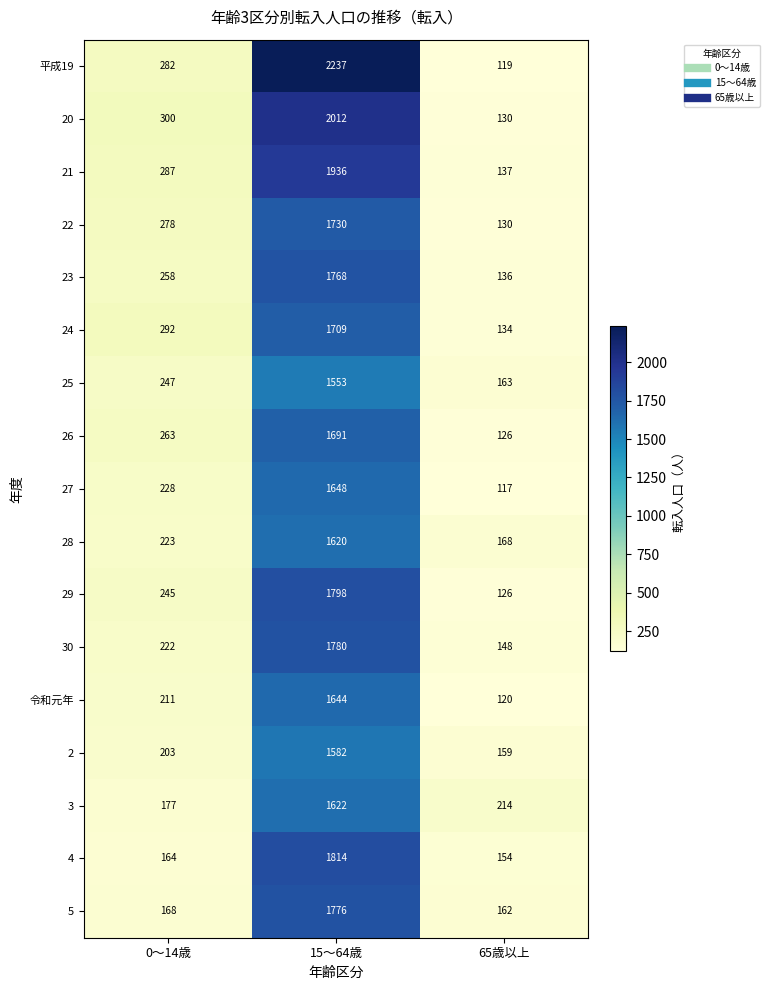

The 2 series shows 1582 at 15～64歳. True or false?

True